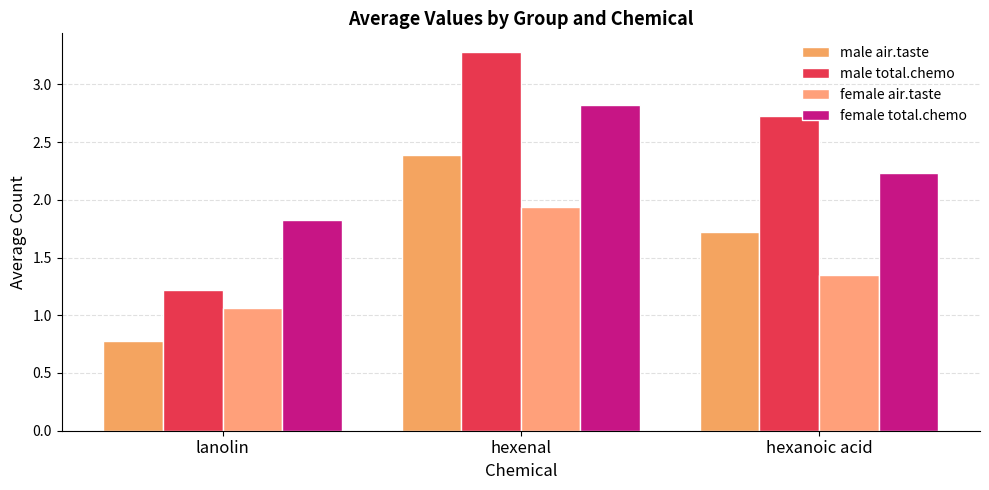

Reading left to right, list all the values displayed in this chart.

male air.taste: lanolin=0.8	hexenal=2.4	hexanoic acid=1.7
male total.chemo: lanolin=1.2	hexenal=3.3	hexanoic acid=2.7
female air.taste: lanolin=1.1	hexenal=1.9	hexanoic acid=1.4
female total.chemo: lanolin=1.8	hexenal=2.8	hexanoic acid=2.2